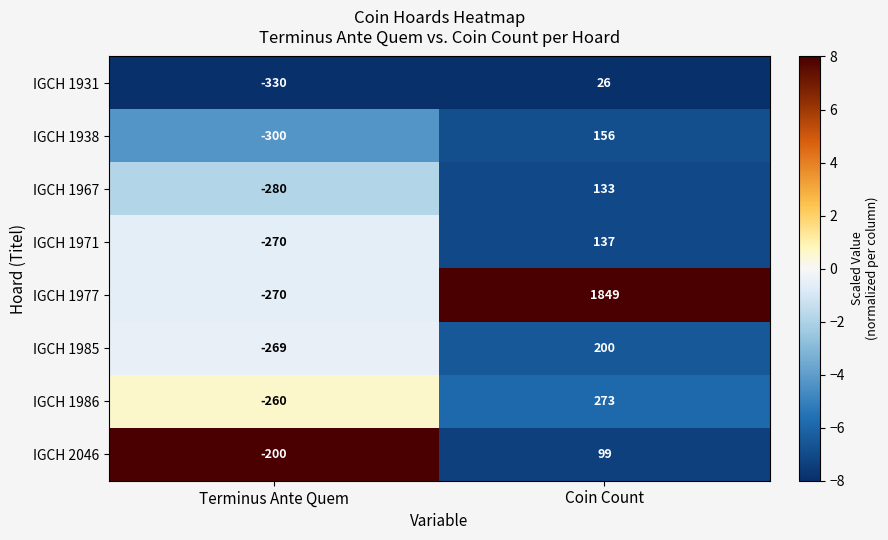

At Coin Count, list the series in order from smallest to largest.

IGCH 1931, IGCH 2046, IGCH 1967, IGCH 1971, IGCH 1938, IGCH 1985, IGCH 1986, IGCH 1977